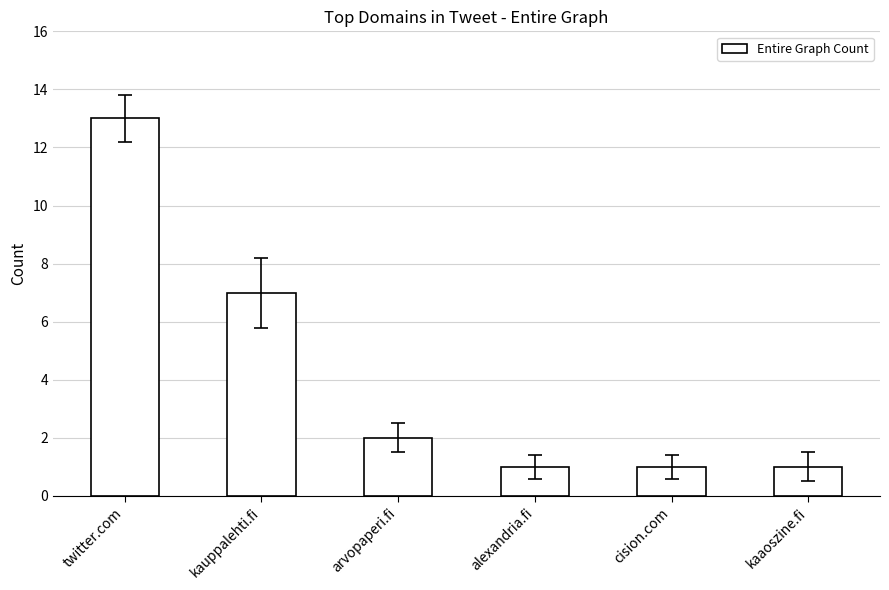

What is the maximum value shown in the chart?

13